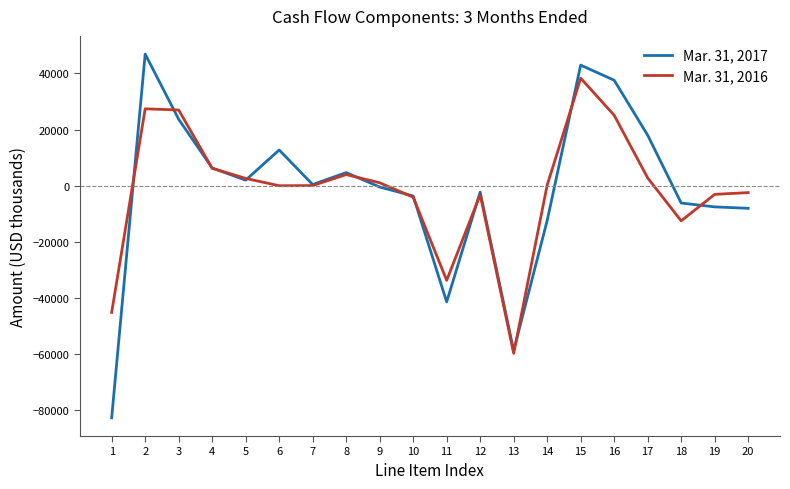

Between which two adjacent categories do Mar. 31, 2016 and Mar. 31, 2017 first intersect?

1 and 2